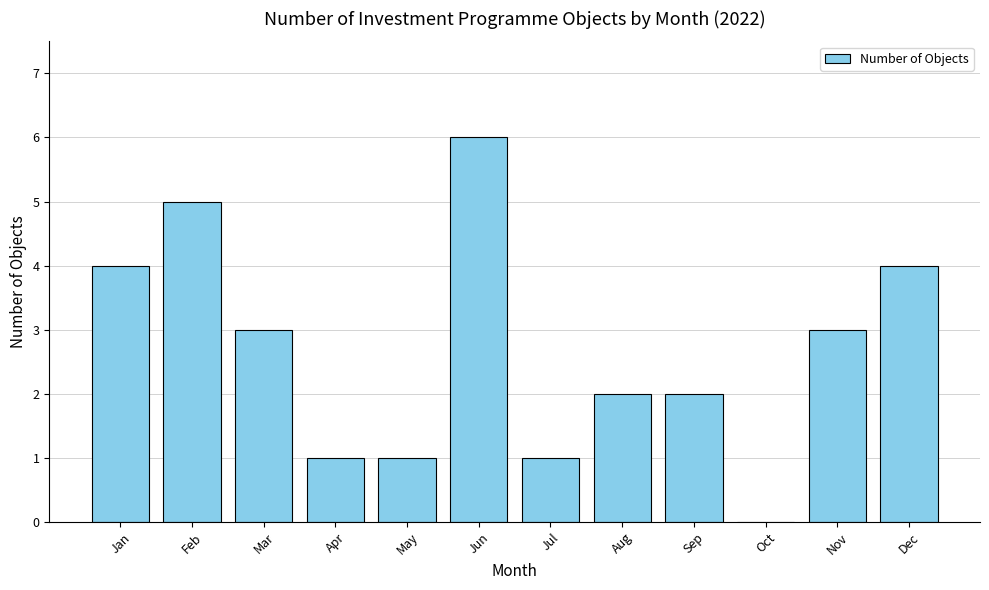

Count the values in the range 1 to 4.

9